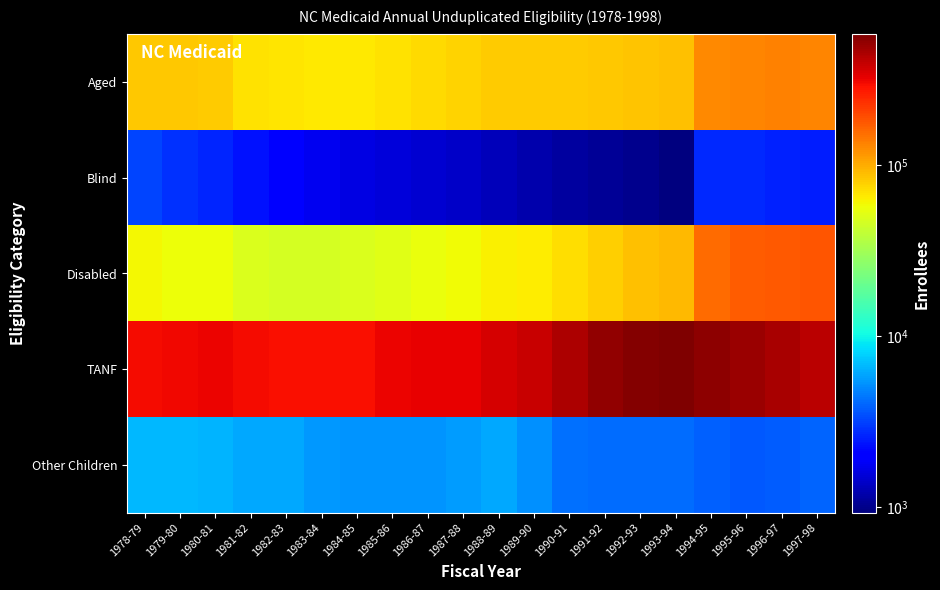

What is the total value across all series at 1988-89?

502097